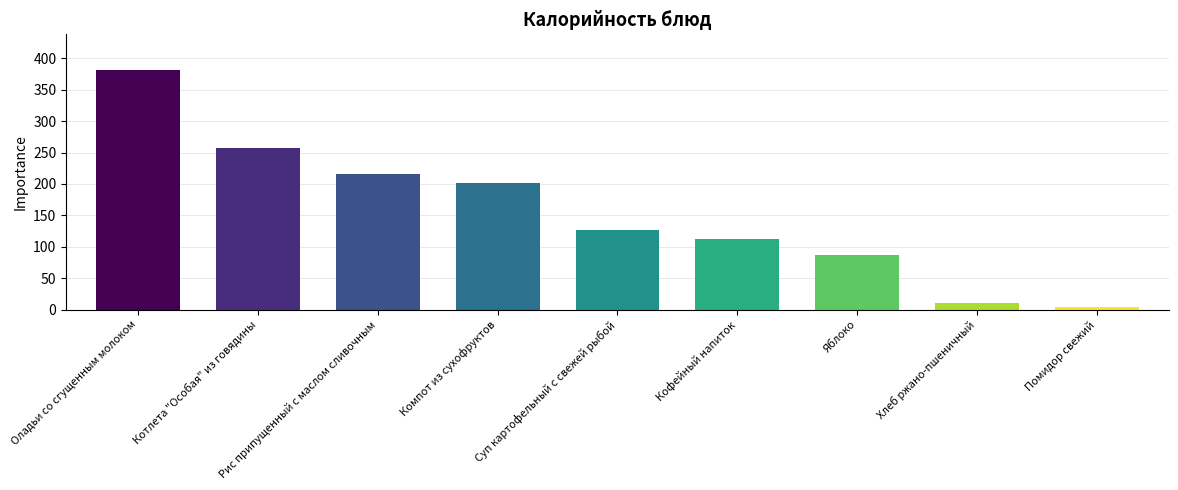

What is the difference between the second highest and minimum values?

252.2